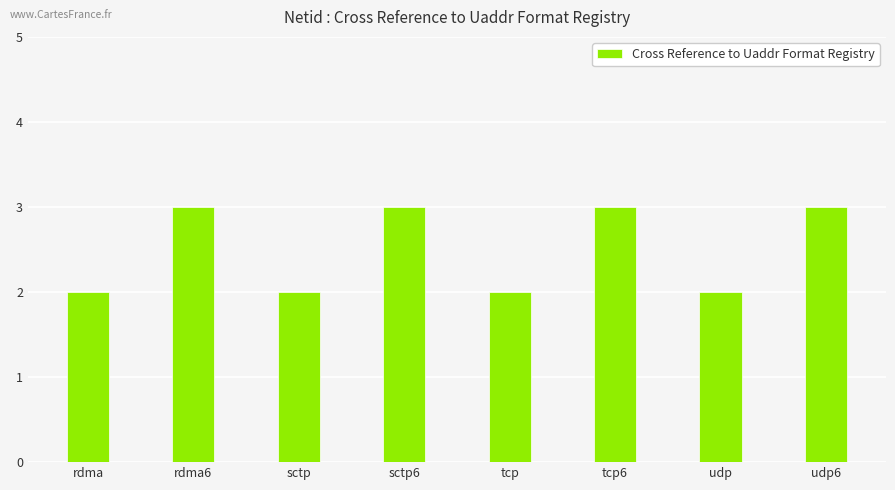

Is it true that the value at udp6 is 3?

True